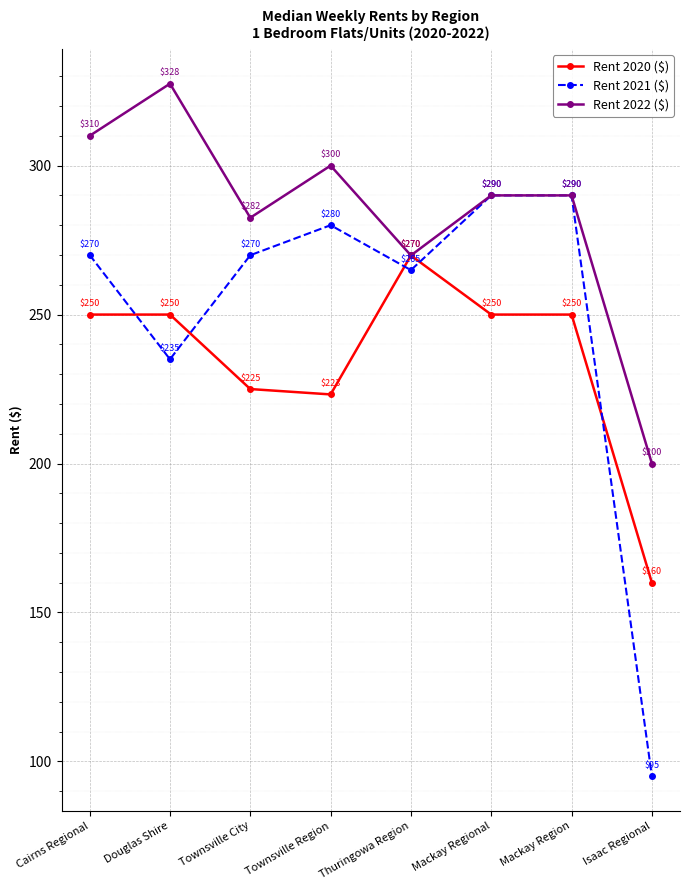

At which label does Rent 2020 ($) reach its peak?

Thuringowa Region